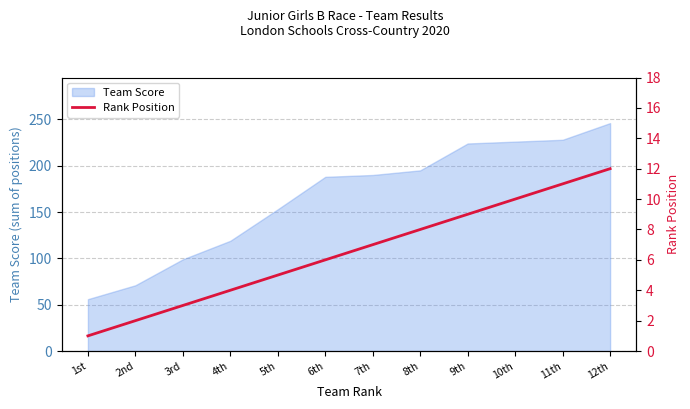

Where is the data nearest to the value 6?

6th